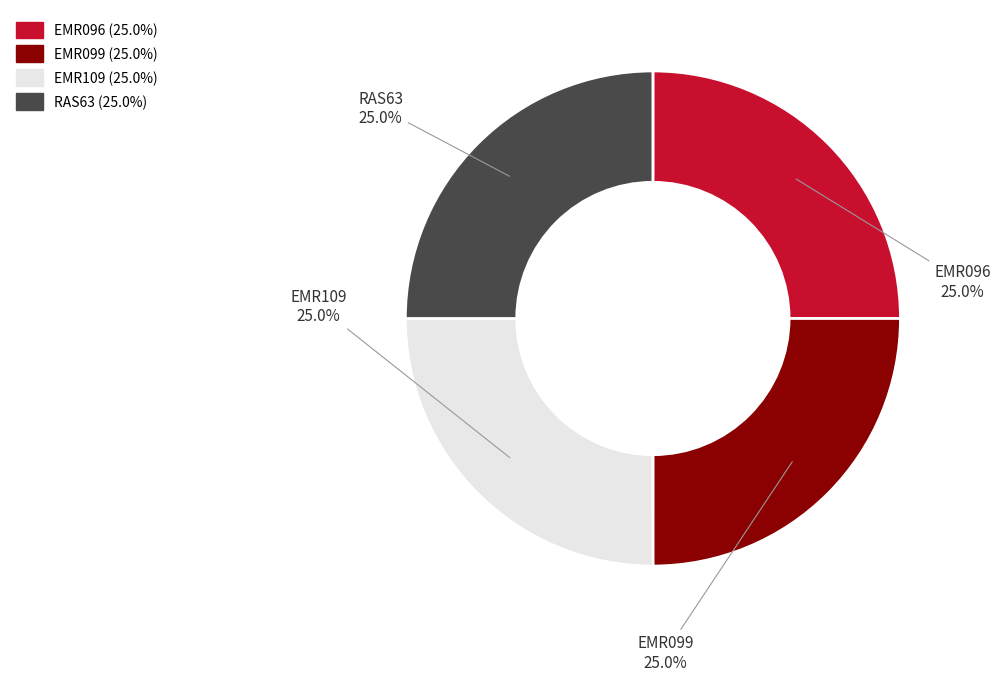

Does EMR099 account for over 50% of the chart?

No